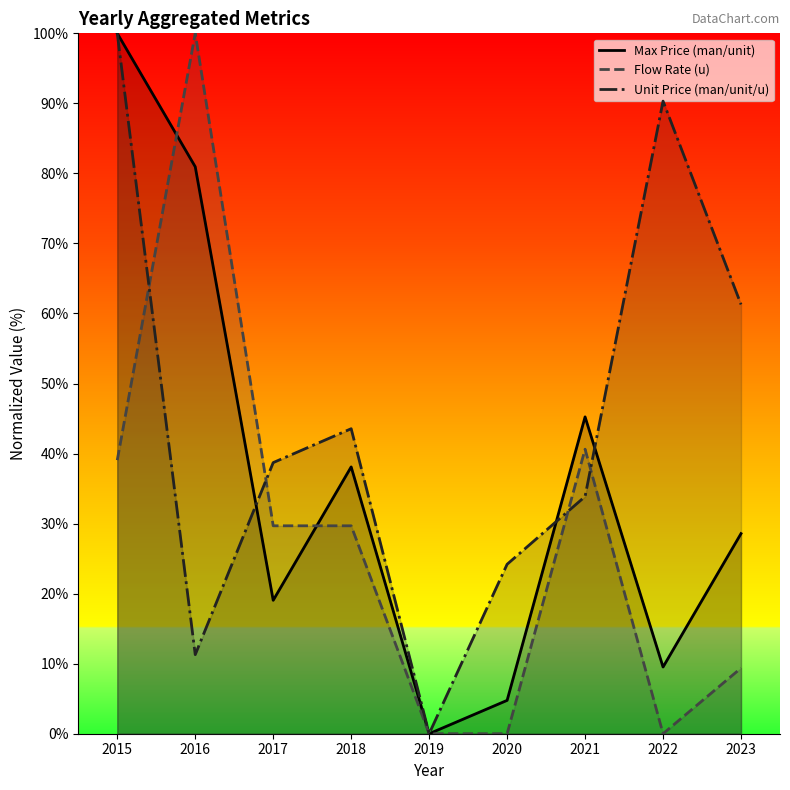

What is the spread (max minus min) of values at 2023?

51.9